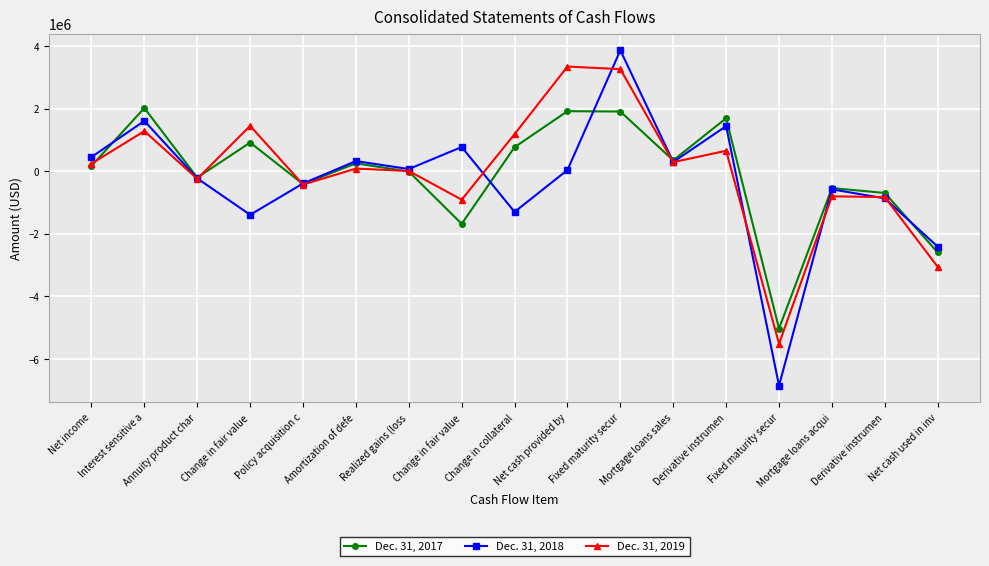

Which category has the lowest value in the Dec. 31, 2019 series?

Fixed maturity secur